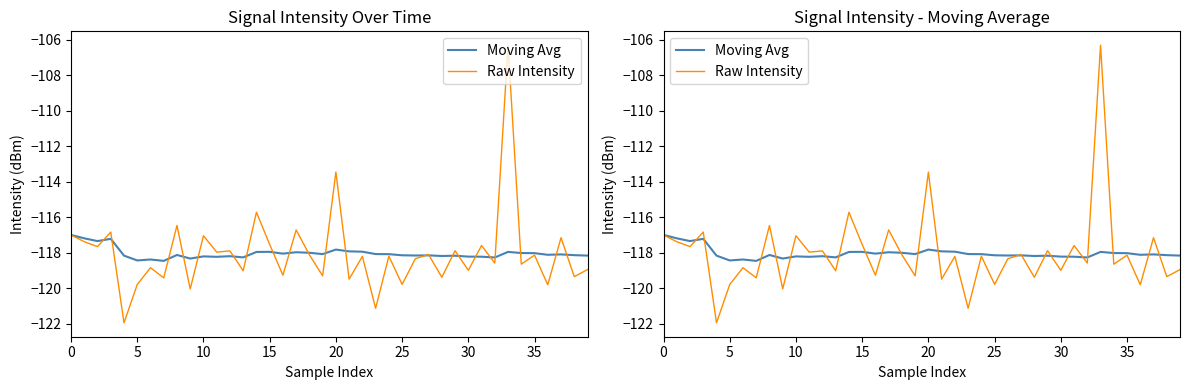

What is the highest value of the Raw Intensity series?

-106.3